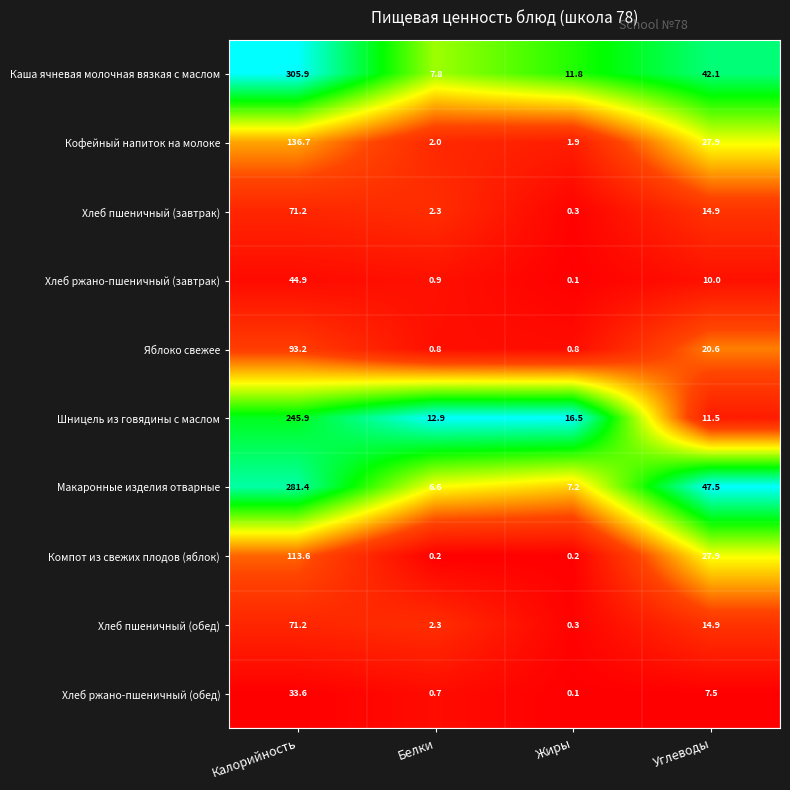

Which series has the widest spread of values?

Каша ячневая молочная вязкая с маслом